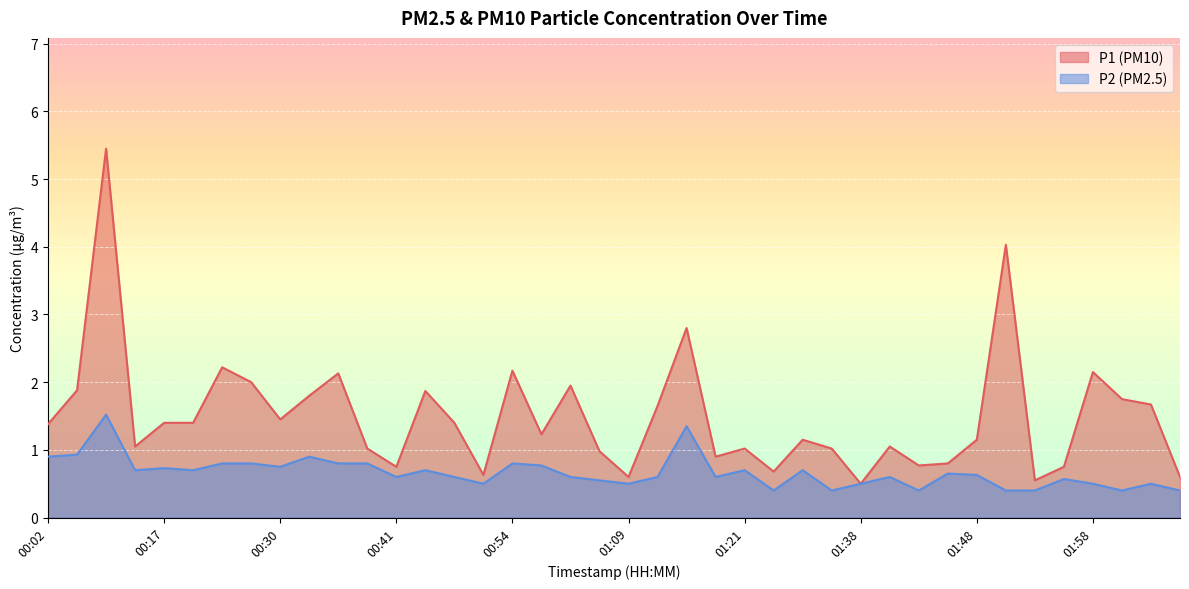

What is the value of the P2 point at the 9th from the left?

0.8